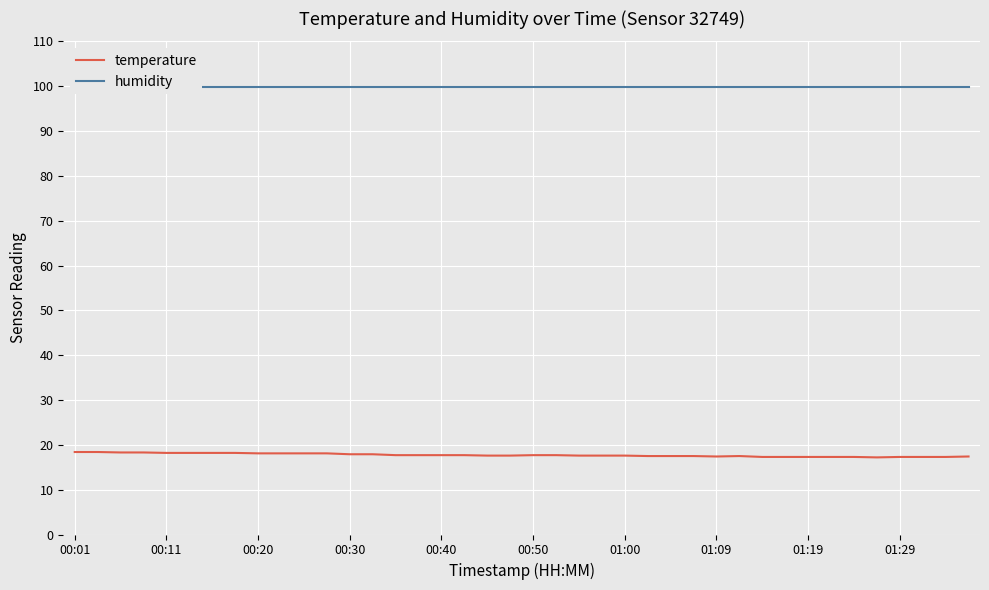

Rank the series at 15 from lowest to highest value.

temperature, humidity